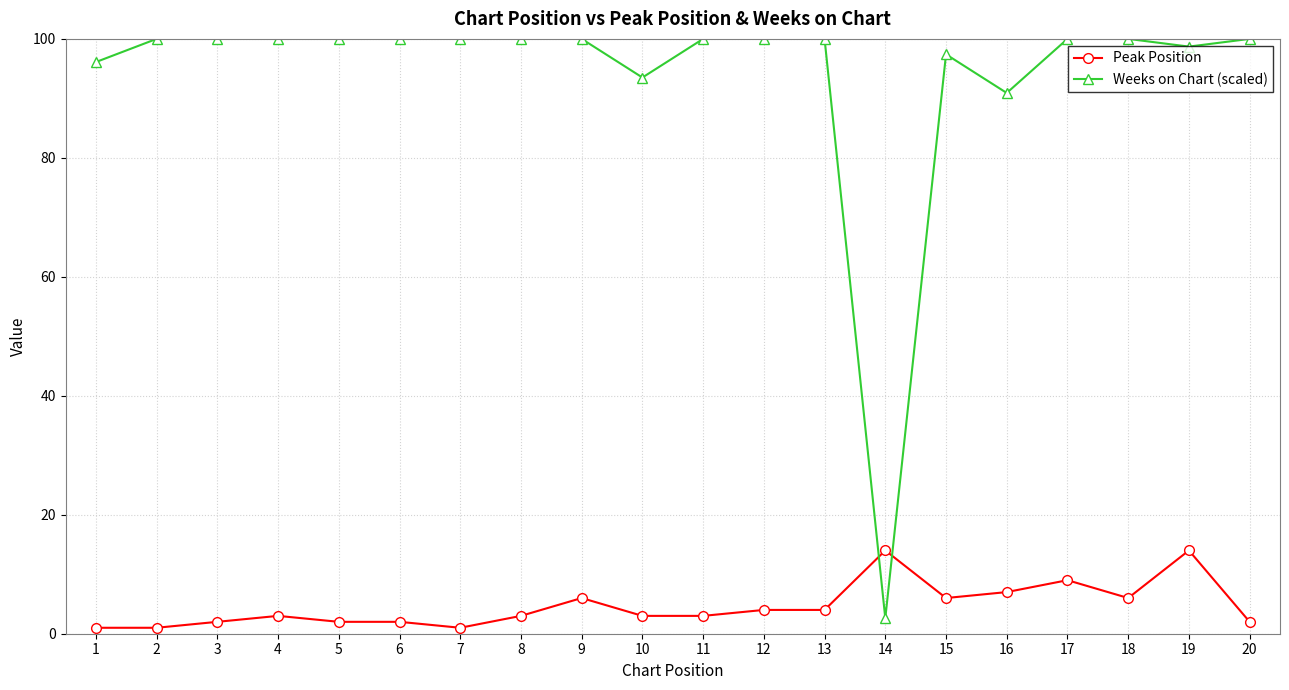

How many data points does each series have?

20